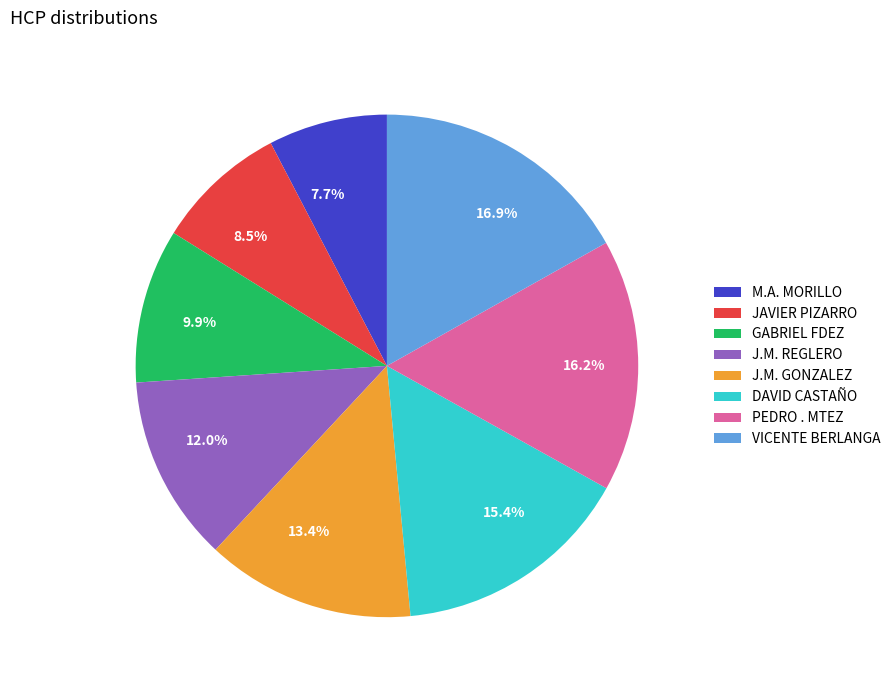

Does 7.7% account for over 50% of the chart?

No